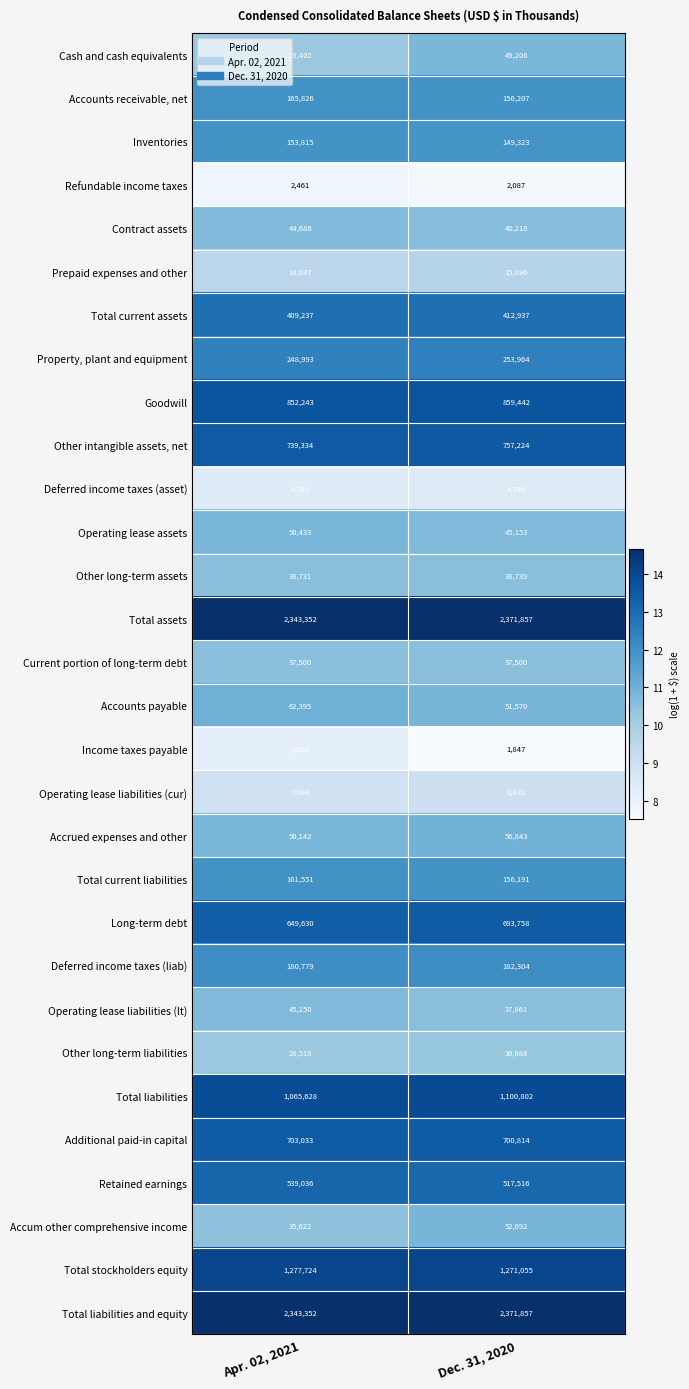

What is the minimum value shown in the chart?

1847